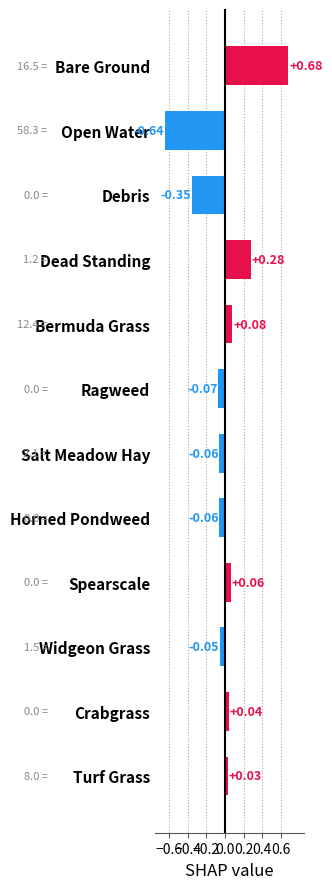

At which category does the chart reach its peak across all series?

Bare Ground